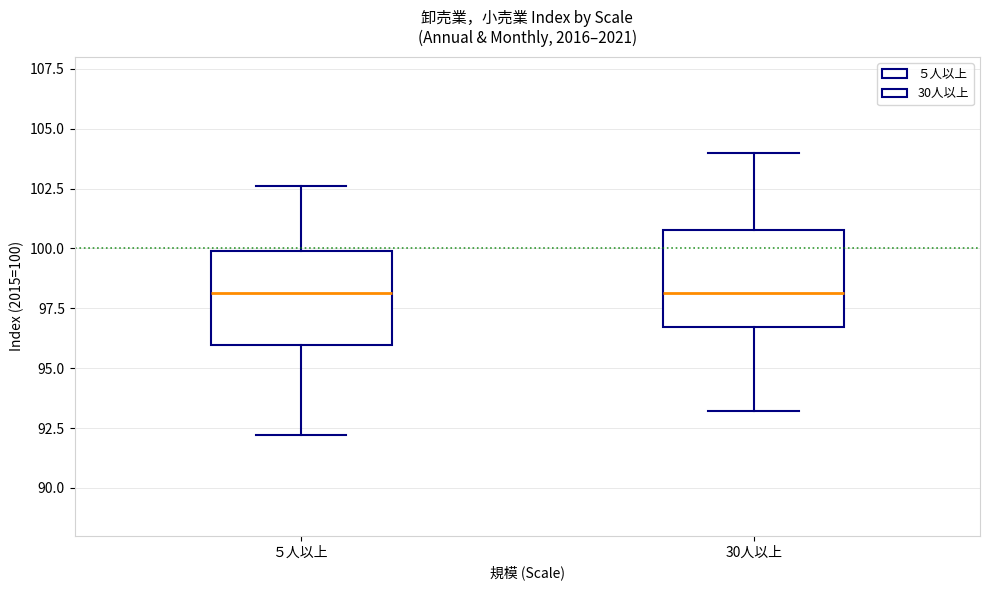

Reading left to right, transcribe this box plot: for each box, give where its median line is, the range the box spans, and where its two whiskers end, as read against the y-axis. The values are not printed on the chart, so give them approximately, as read against the axis.

５人以上: median 98.0, box 96.0 to 100.0, whiskers 92.0 to 102.5
30人以上: median 98.0, box 96.5 to 101.0, whiskers 93.0 to 104.0